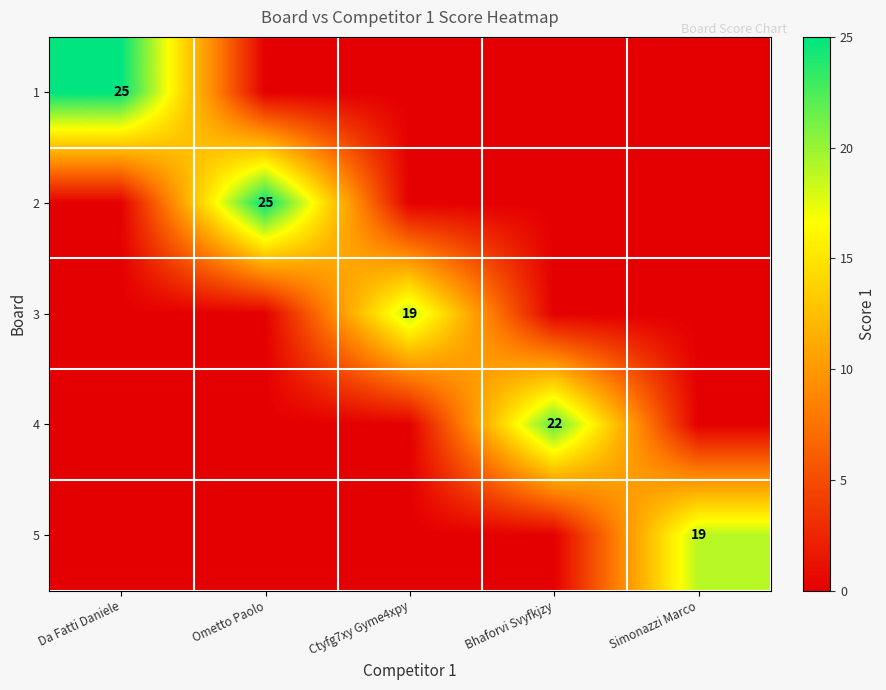

Is it true that 4 equals 14 at Bhaforvi Svyfkjzy?

False